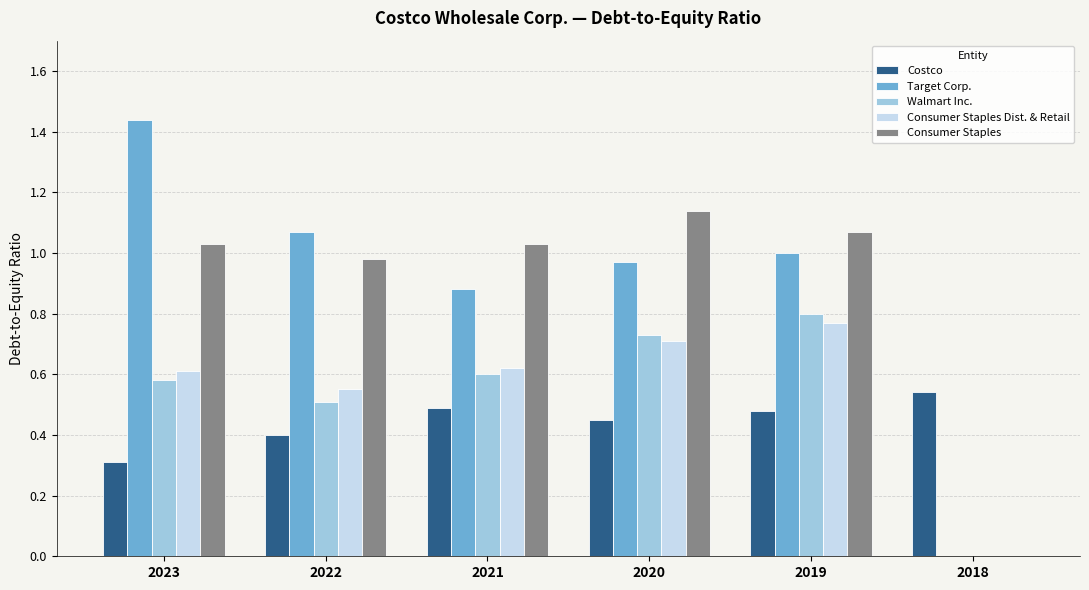

The value of Walmart Inc. at 2023 is 0.6. True or false?

True